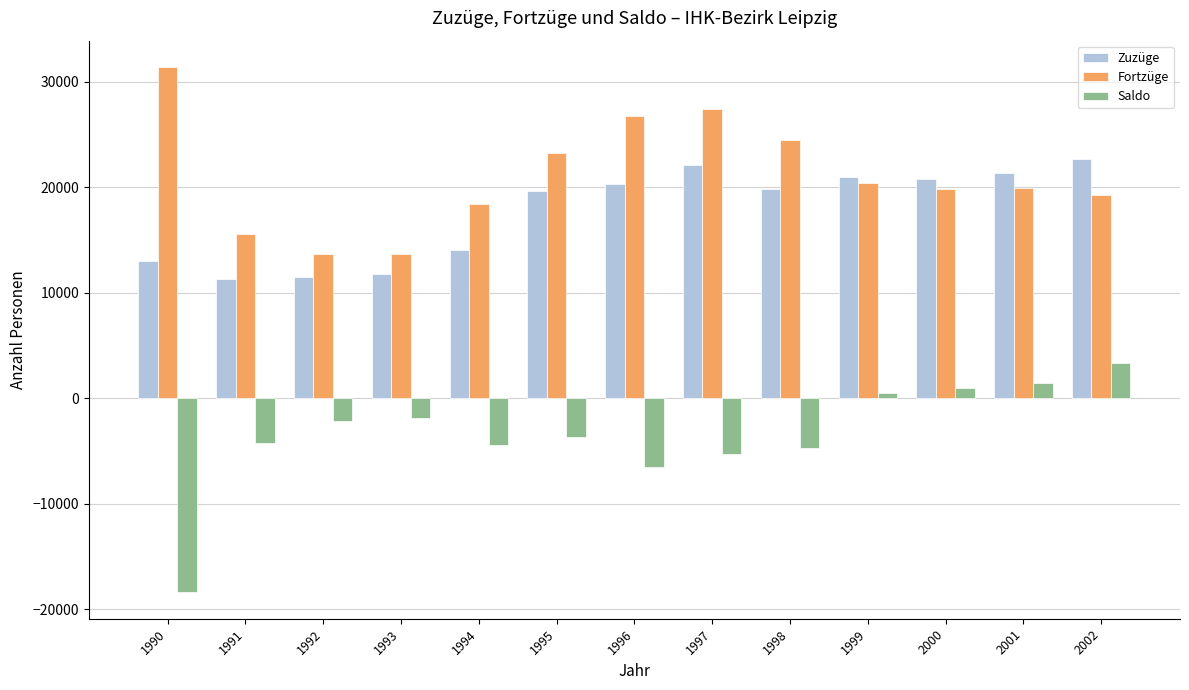

Which series has the widest spread of values?

Saldo